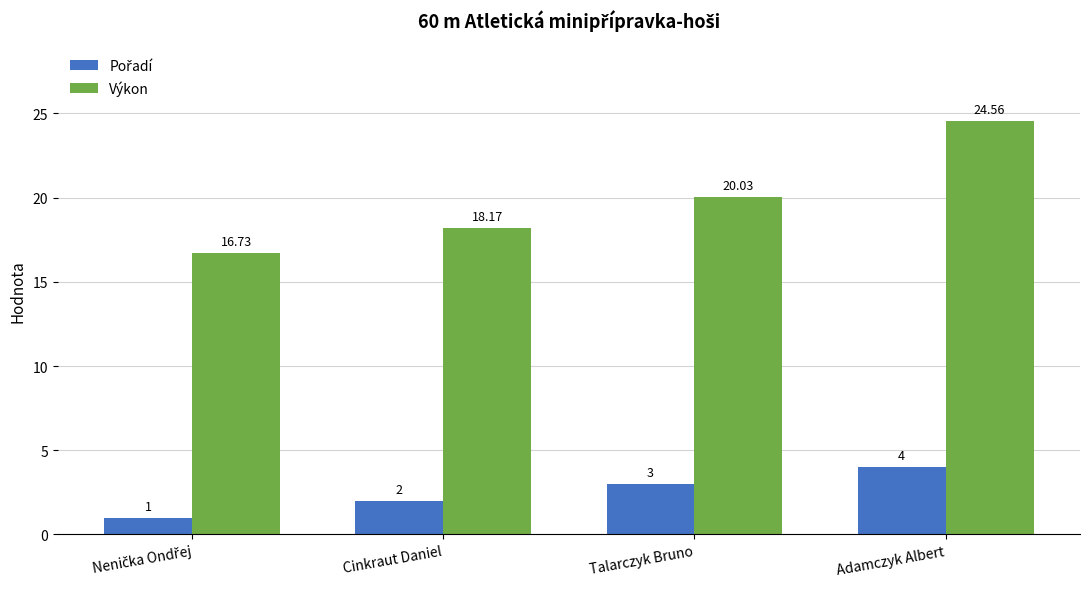

Which series has the widest spread of values?

Výkon